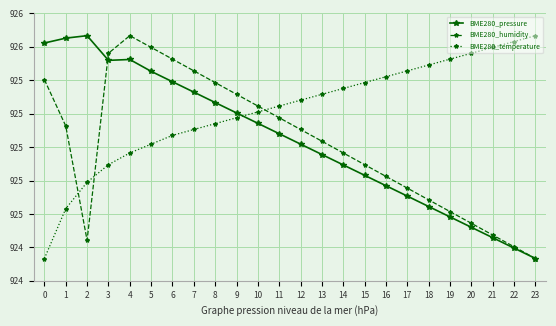

Which series has the largest range (max minus min)?

BME280_pressure